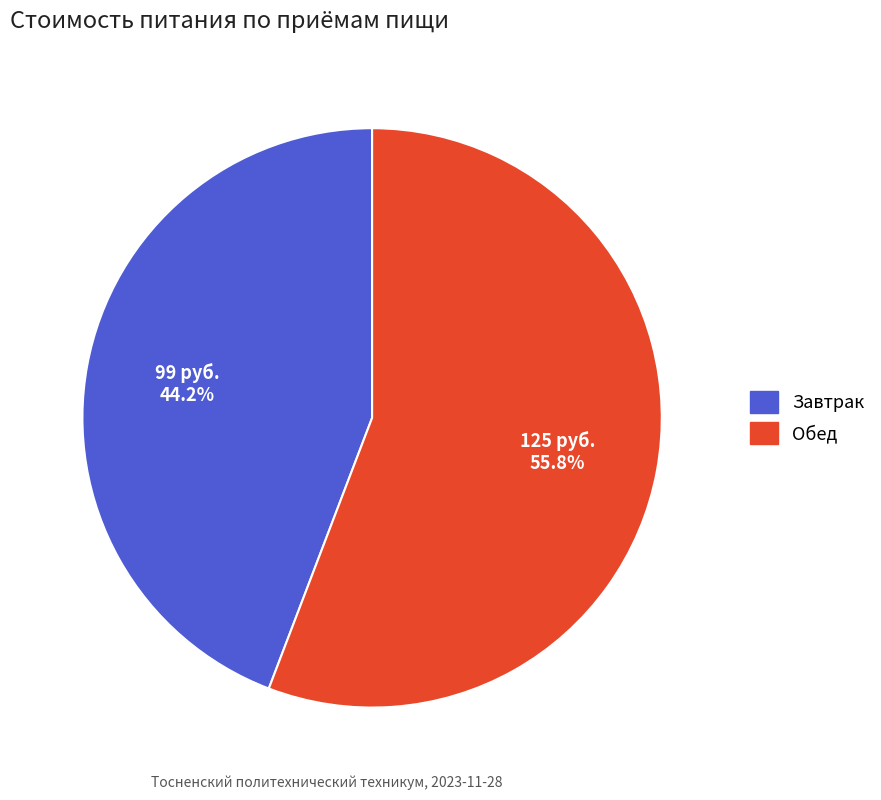

Which category accounts for the majority?

Обед